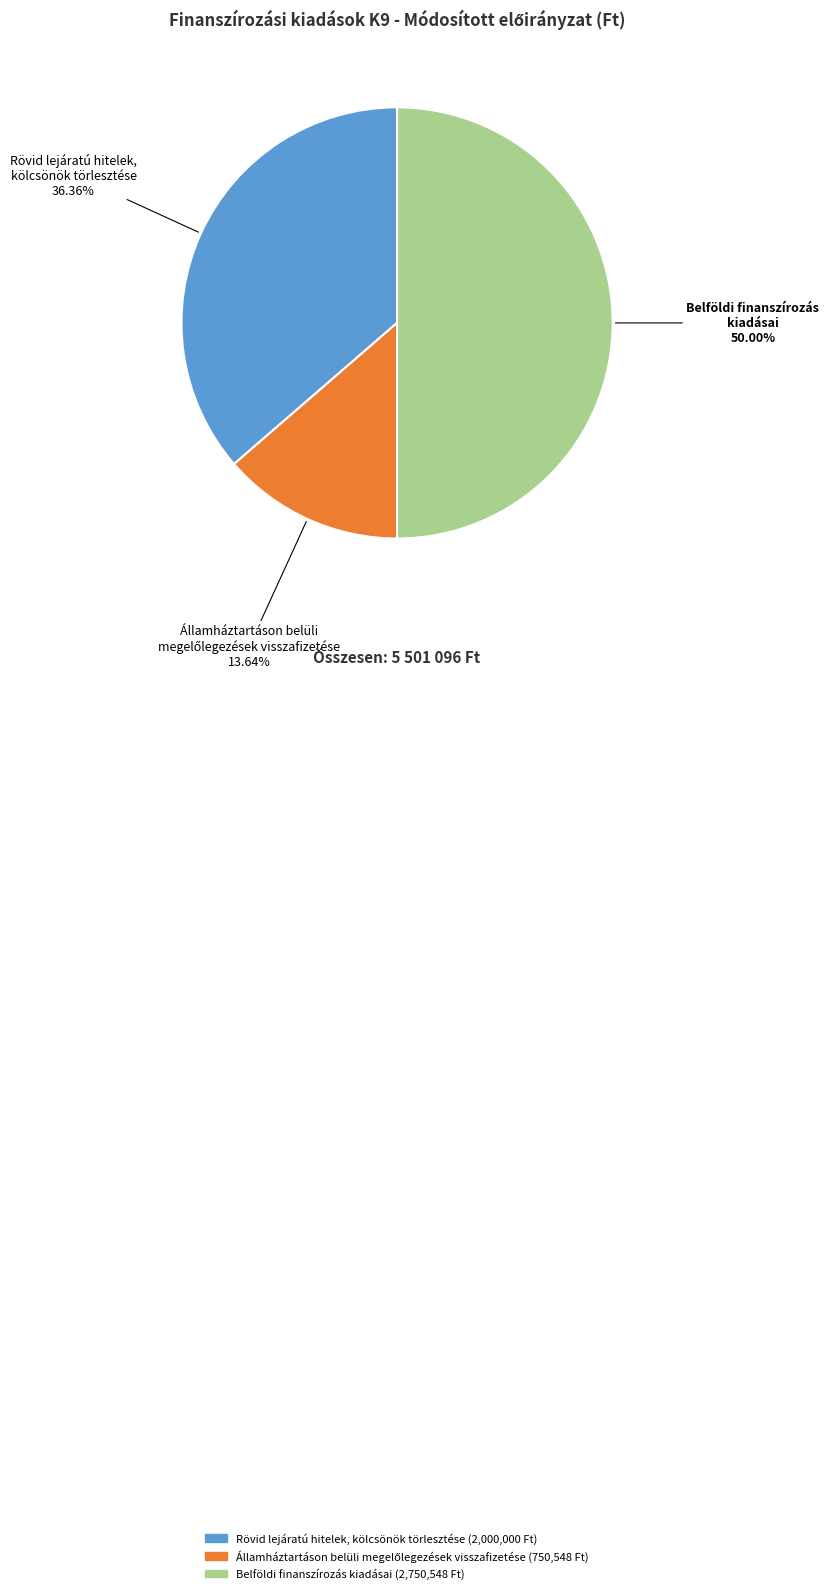

Which has a higher value, Rövid lejáratú hitelek, kölcsönök törlesztése or Belföldi finanszírozás kiadásai?

Belföldi finanszírozás kiadásai